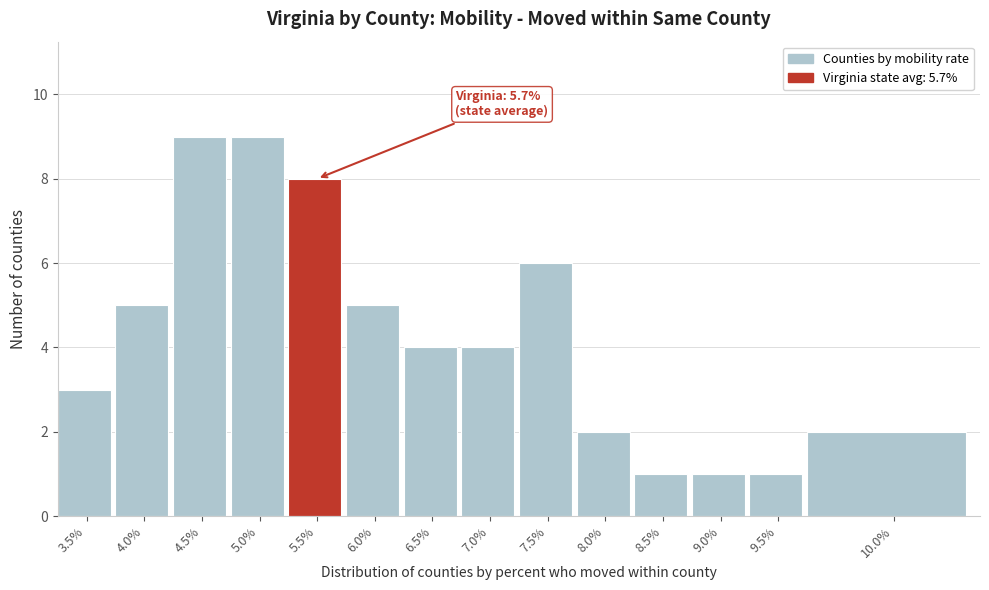

Reading right to left, what are all the values shown in this chart?

2	1	1	1	2	6	4	4	5	8	9	9	5	3